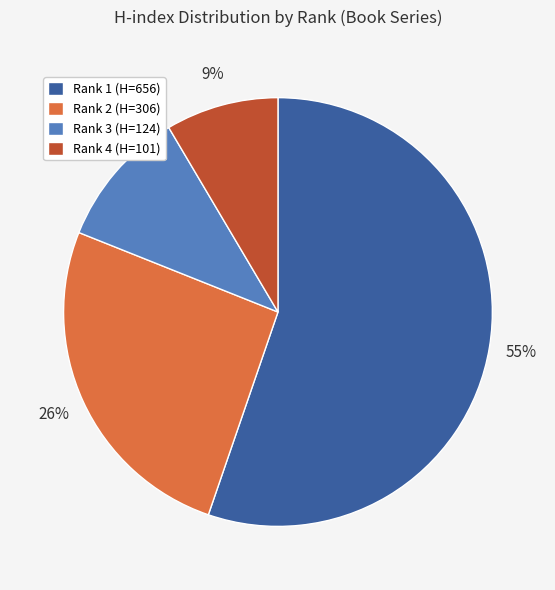

Does any single category account for the majority?

Yes